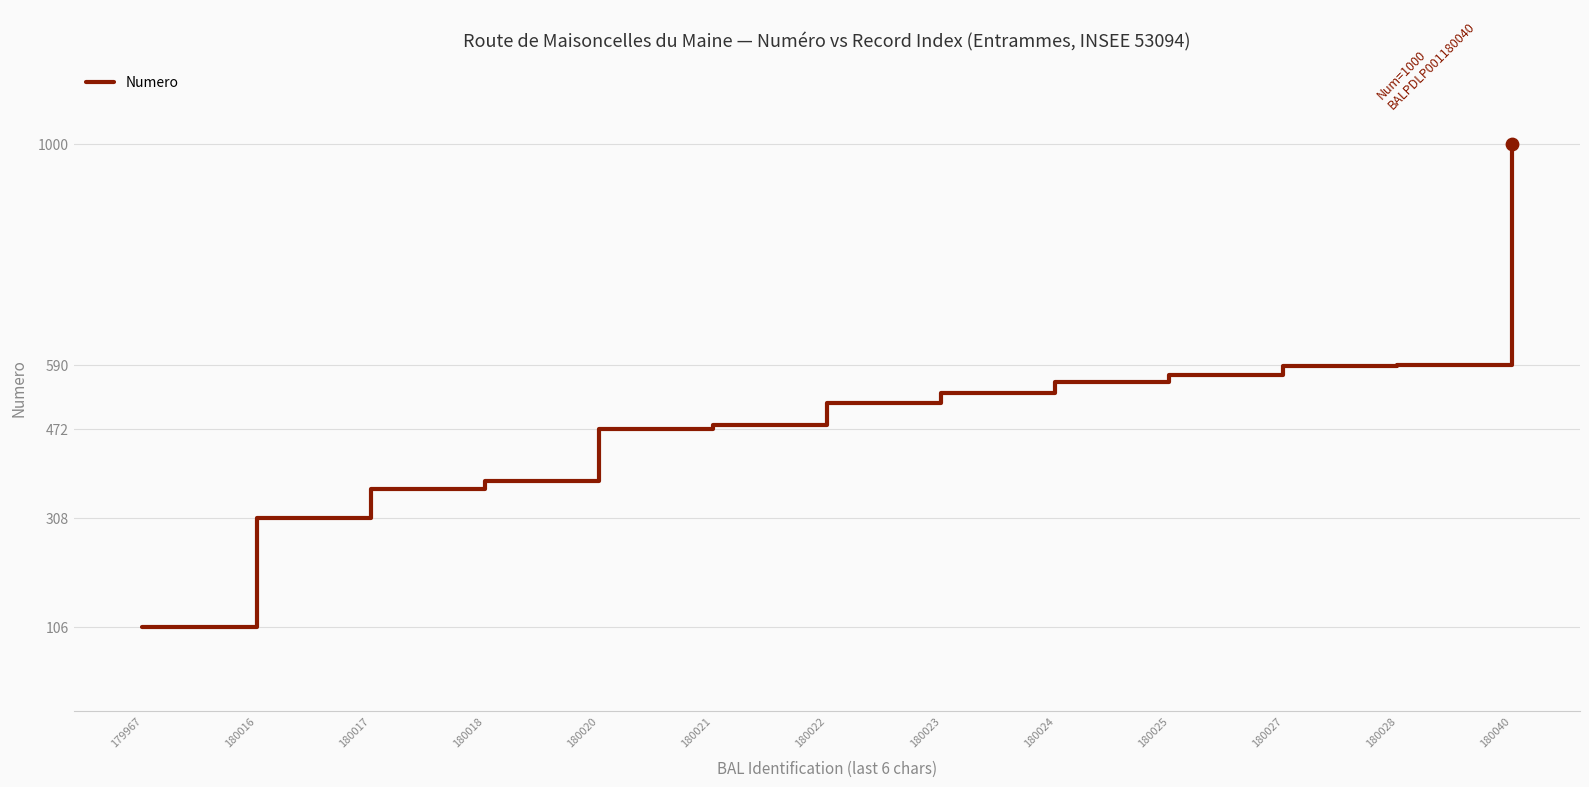

What is the change in value from 180023 to 180025?

+35